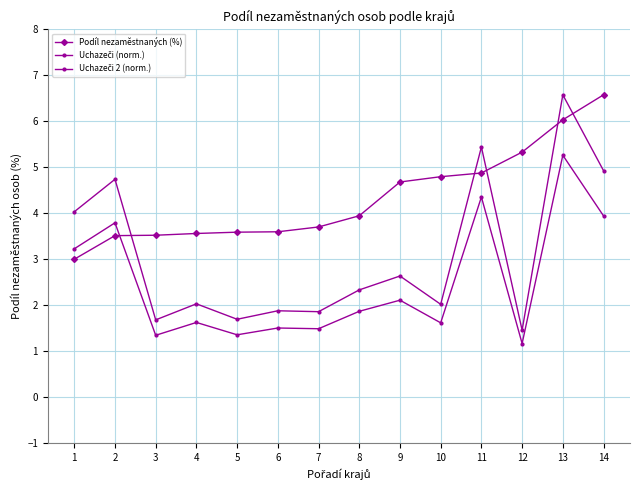

How many lines are shown in the chart?

3